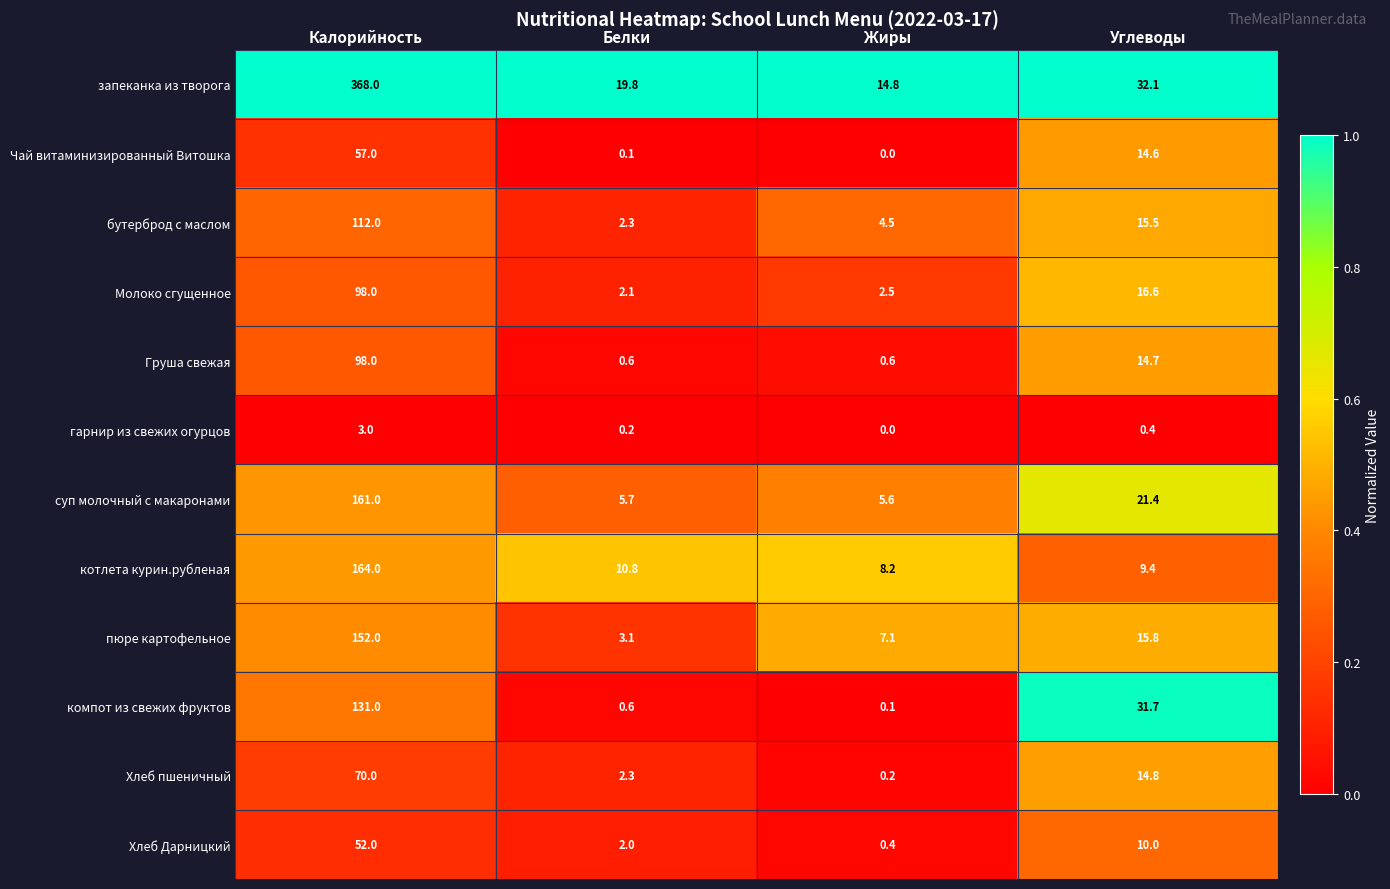

True or false: Хлеб пшеничный has a value of 2.3 at Белки.

True